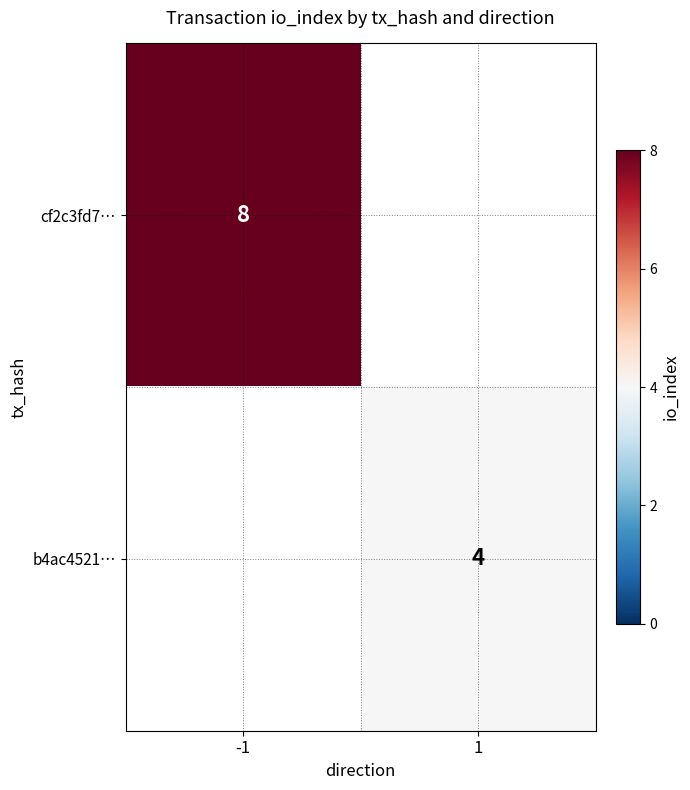

Is it true that cf2c3fd7… equals 4 at -1?

False